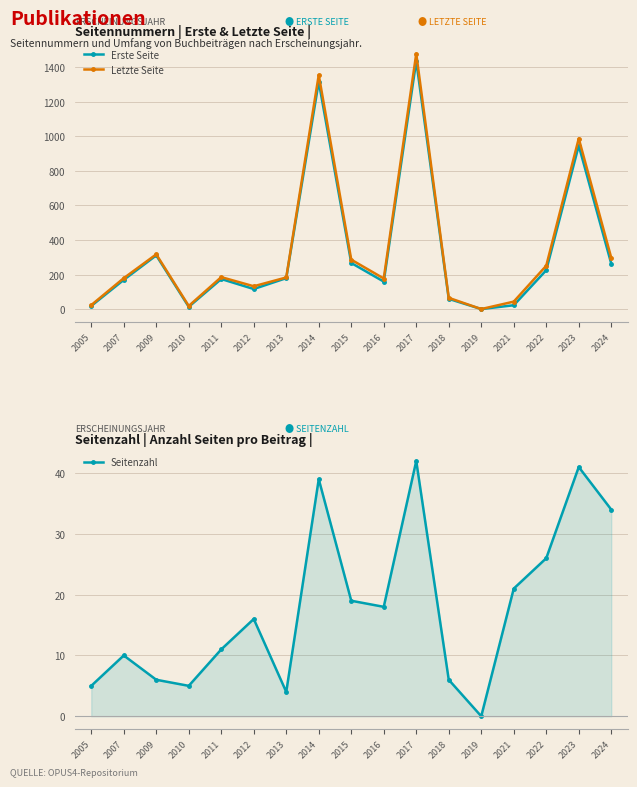

At which category does the chart reach its minimum across all series?

2019